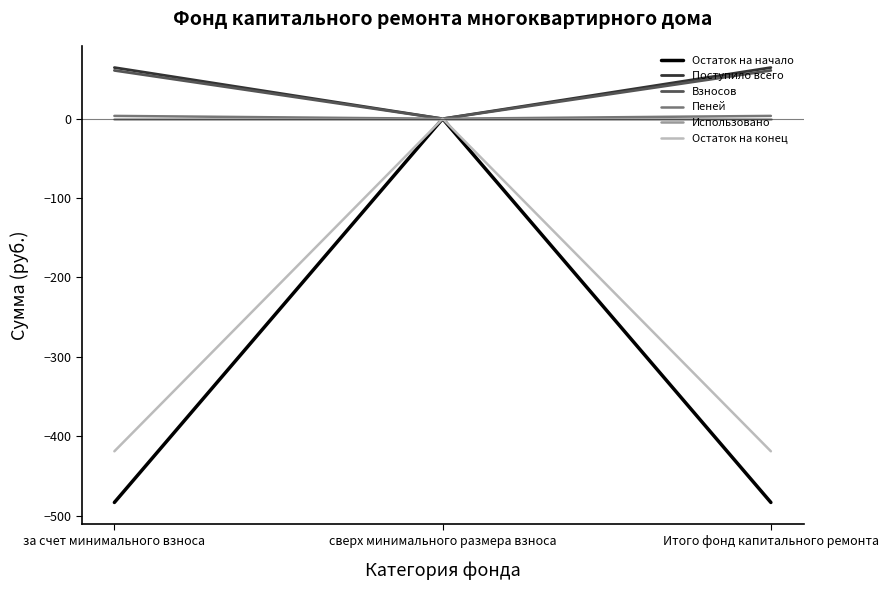

True or false: Взносов has a value of 28.9 at Итого фонд капитального ремонта.

False